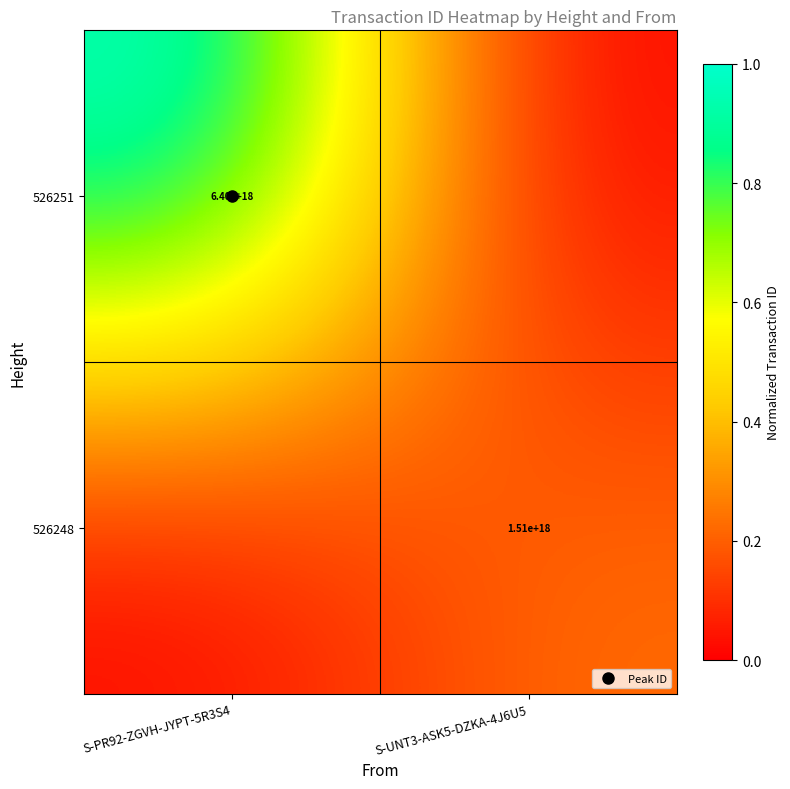

Where is 526251 nearest to the value 0?

S-UNT3-ASK5-DZKA-4J6U5